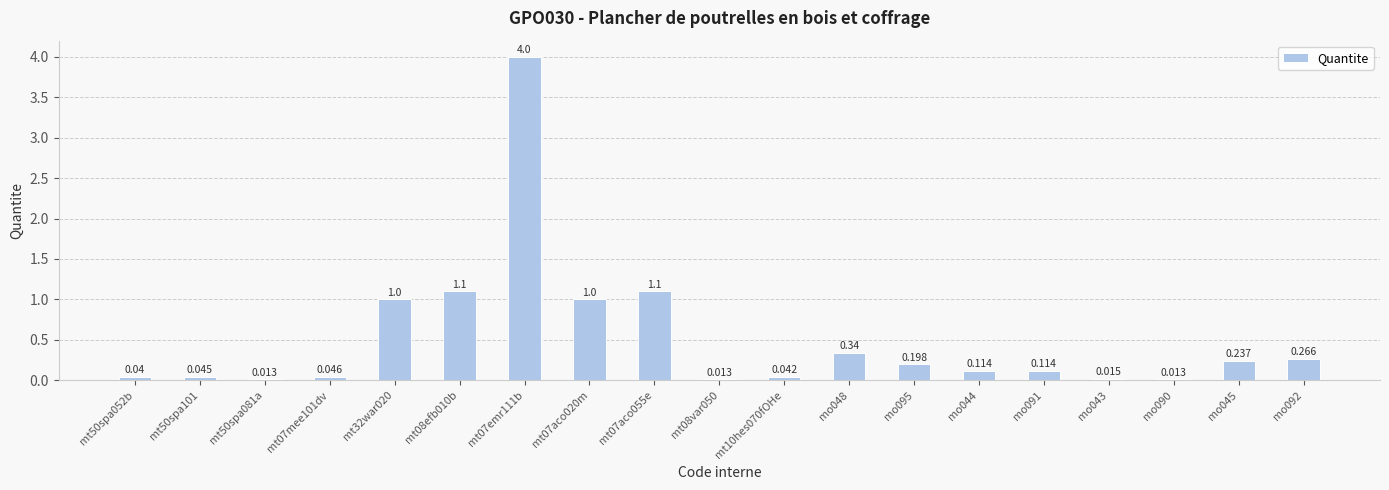

What is the difference between the values at mo095 and mo043?

0.2